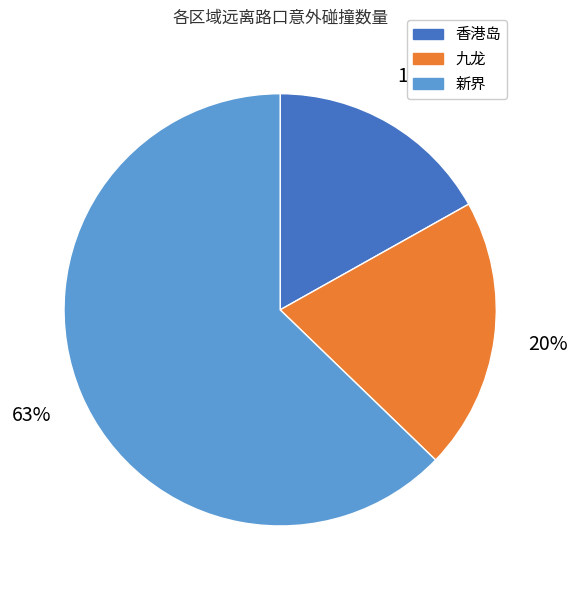

Between 新界 and 九龙, which is larger?

新界